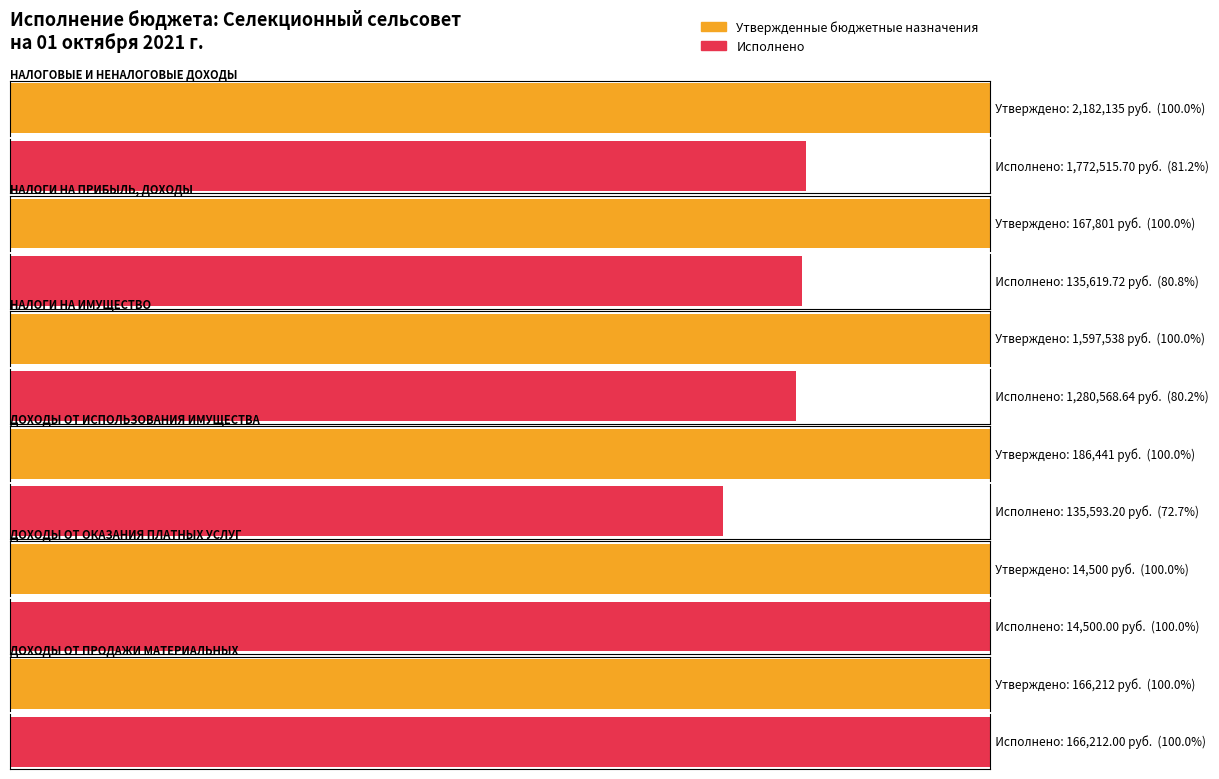

What are all the series names shown in the legend?

Утвержденные бюджетные назначения, Исполнено